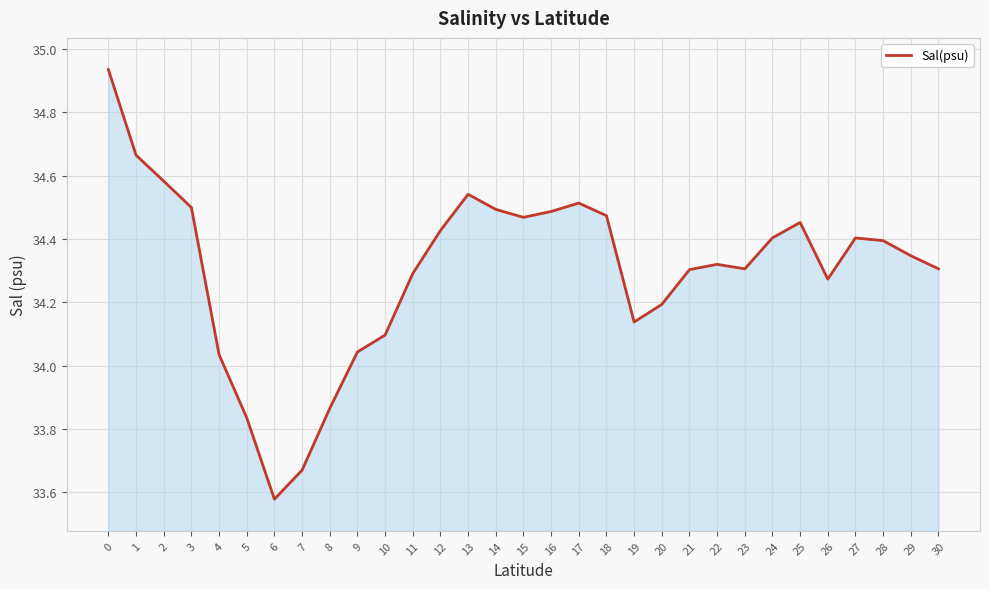

How many values are below 34?

4